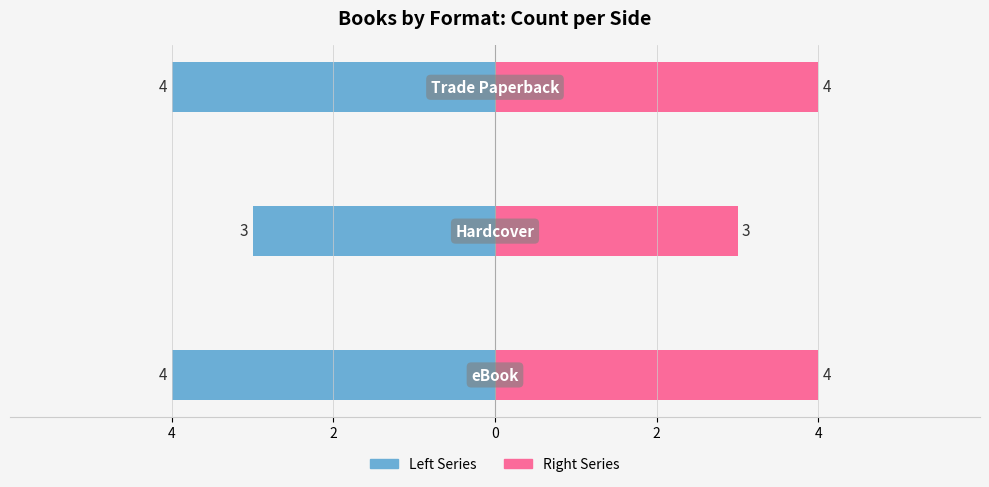

Rank the series at 4 from highest to lowest value.

Count (Right), Count (Left)